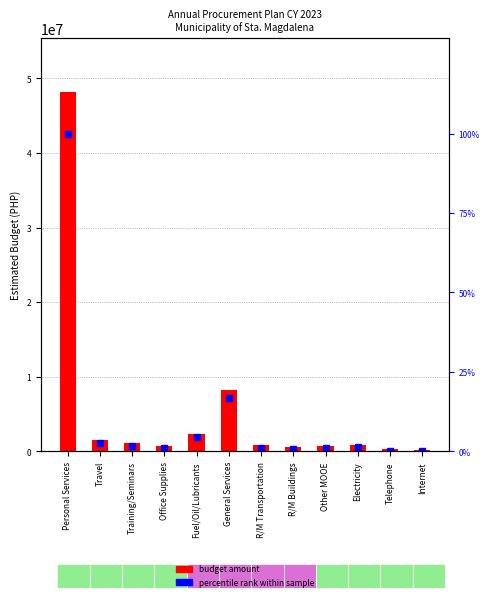

What is the difference between the percentile rank within sample values at R/M Buildings and Internet?

0.6